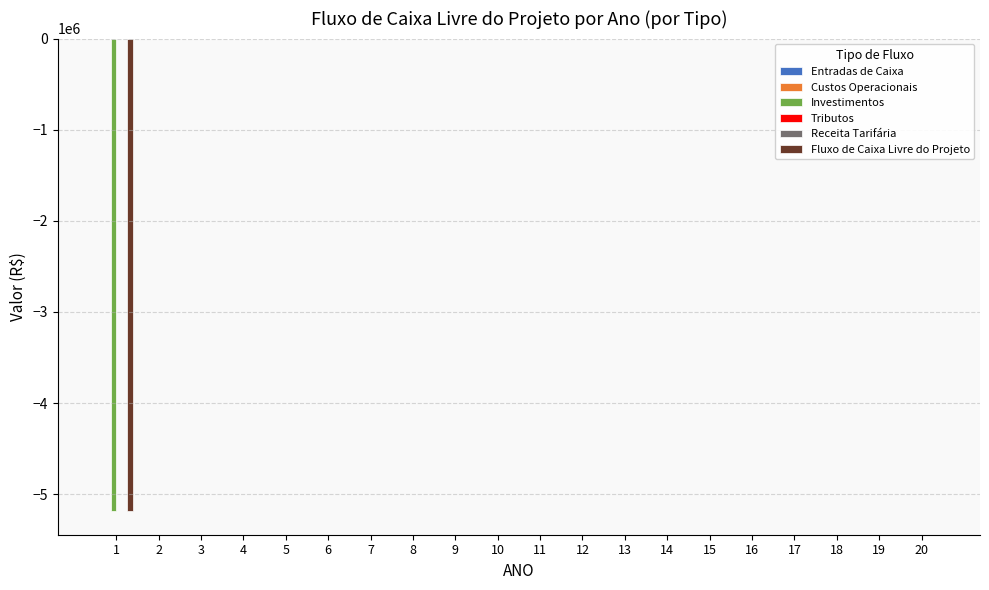

Reading left to right, extract all data points from this chart.

Entradas de Caixa: 1=0.0	2=0.0	3=0.0	4=0.0	5=0.0	6=0.0	7=0.0	8=0.0	9=0.0	10=0.0	11=0.0	12=0.0	13=0.0	14=0.0	15=0.0	16=0.0	17=0.0	18=0.0	19=0.0	20=0.0
Custos Operacionais: 1=0.0	2=0.0	3=0.0	4=0.0	5=0.0	6=0.0	7=0.0	8=0.0	9=0.0	10=0.0	11=0.0	12=0.0	13=0.0	14=0.0	15=0.0	16=0.0	17=0.0	18=0.0	19=0.0	20=0.0
Investimentos: 1=-5184640.3	2=0.0	3=0.0	4=0.0	5=0.0	6=0.0	7=0.0	8=0.0	9=0.0	10=0.0	11=0.0	12=0.0	13=0.0	14=0.0	15=0.0	16=0.0	17=0.0	18=0.0	19=0.0	20=0.0
Tributos: 1=0.0	2=0.0	3=0.0	4=0.0	5=0.0	6=0.0	7=0.0	8=0.0	9=0.0	10=0.0	11=0.0	12=0.0	13=0.0	14=0.0	15=0.0	16=0.0	17=0.0	18=0.0	19=0.0	20=0.0
Receita Tarifária: 1=0.0	2=0.0	3=0.0	4=0.0	5=0.0	6=0.0	7=0.0	8=0.0	9=0.0	10=0.0	11=0.0	12=0.0	13=0.0	14=0.0	15=0.0	16=0.0	17=0.0	18=0.0	19=0.0	20=0.0
Fluxo de Caixa Livre do Projeto: 1=-5184640.3	2=0.0	3=0.0	4=0.0	5=0.0	6=0.0	7=0.0	8=0.0	9=0.0	10=0.0	11=0.0	12=0.0	13=0.0	14=0.0	15=0.0	16=0.0	17=0.0	18=0.0	19=0.0	20=0.0